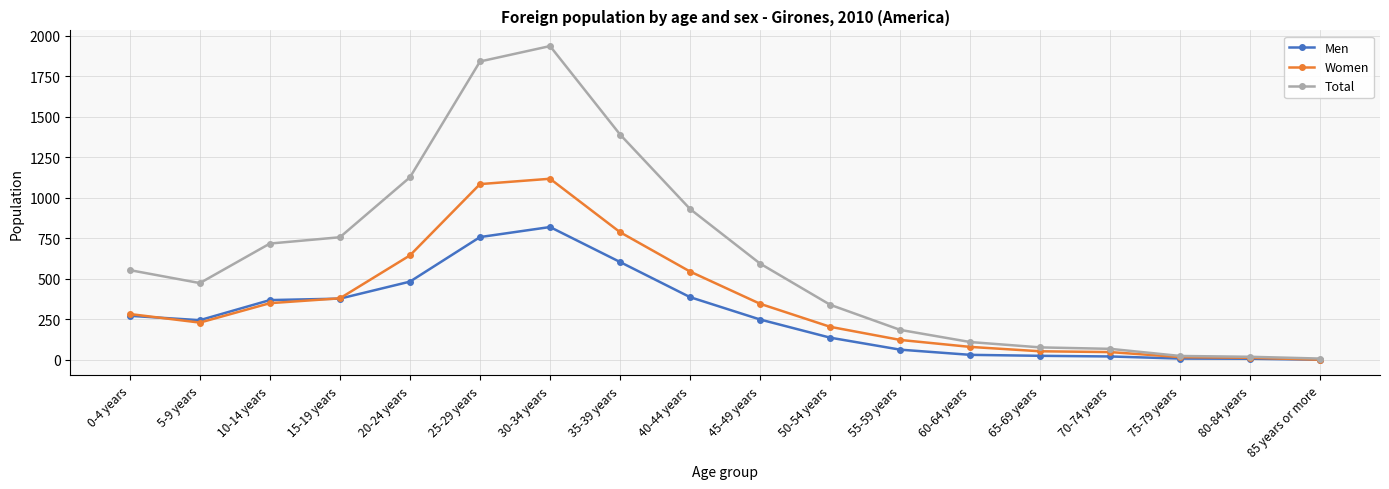

List the series in order of their overall mean, lowest first.

Men, Women, Total